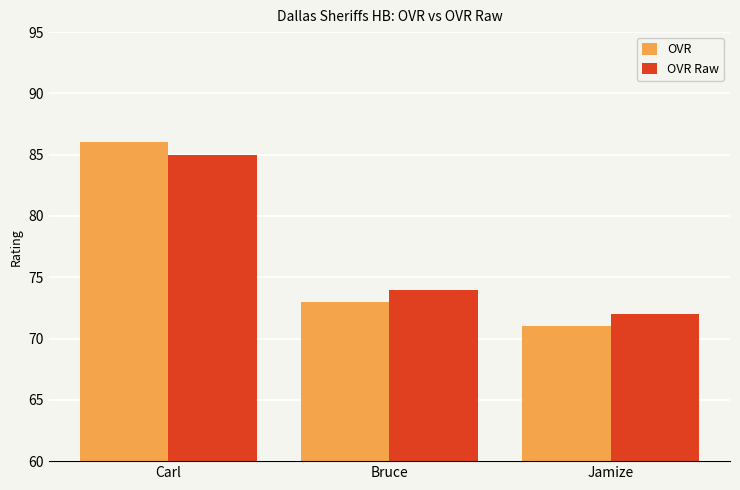

What are all the series names shown in the legend?

OVR, OVR Raw